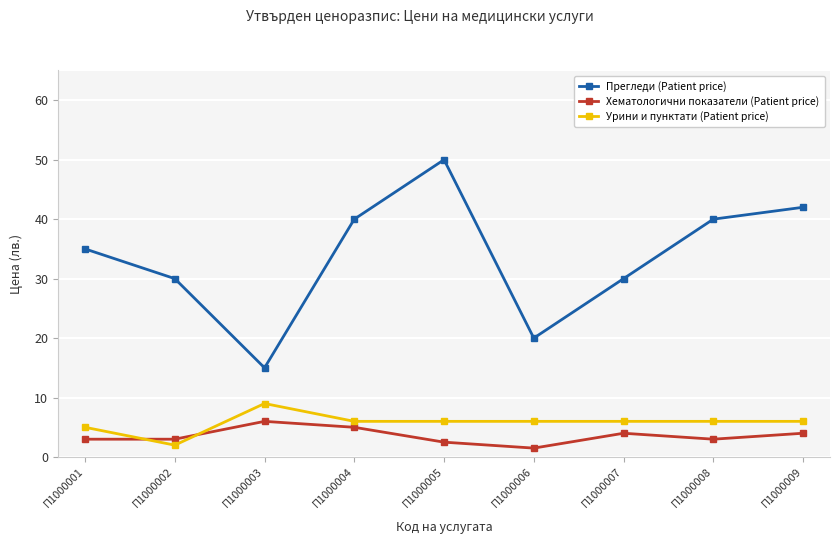

What value does the Урини и пунктати (Patient price) series have at П1000009?

6.0